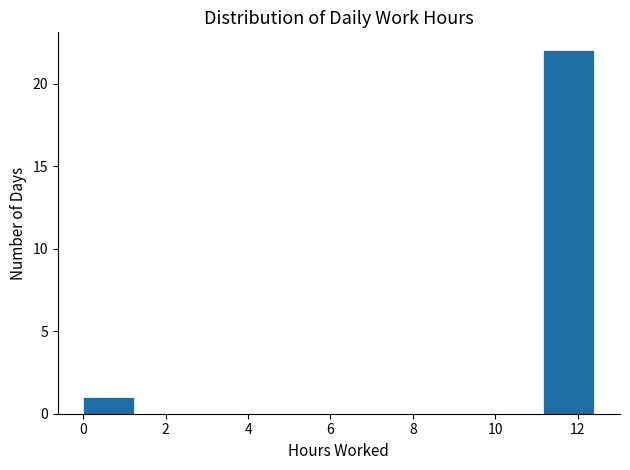

Reading left to right, transcribe this chart: for each bar, give the range it covers on the x-axis and its height. Neither the bar edges nor the heights are printed on the chart, so give them approximately, as read against the axes.

0.0 to 1.2: 1
1.2 to 2.4: 0
2.4 to 3.8: 0
3.8 to 5.0: 0
5.0 to 6.2: 0
6.2 to 7.4: 0
7.4 to 8.6: 0
8.6 to 10.0: 0
10.0 to 11.2: 0
11.2 to 12.4: 22